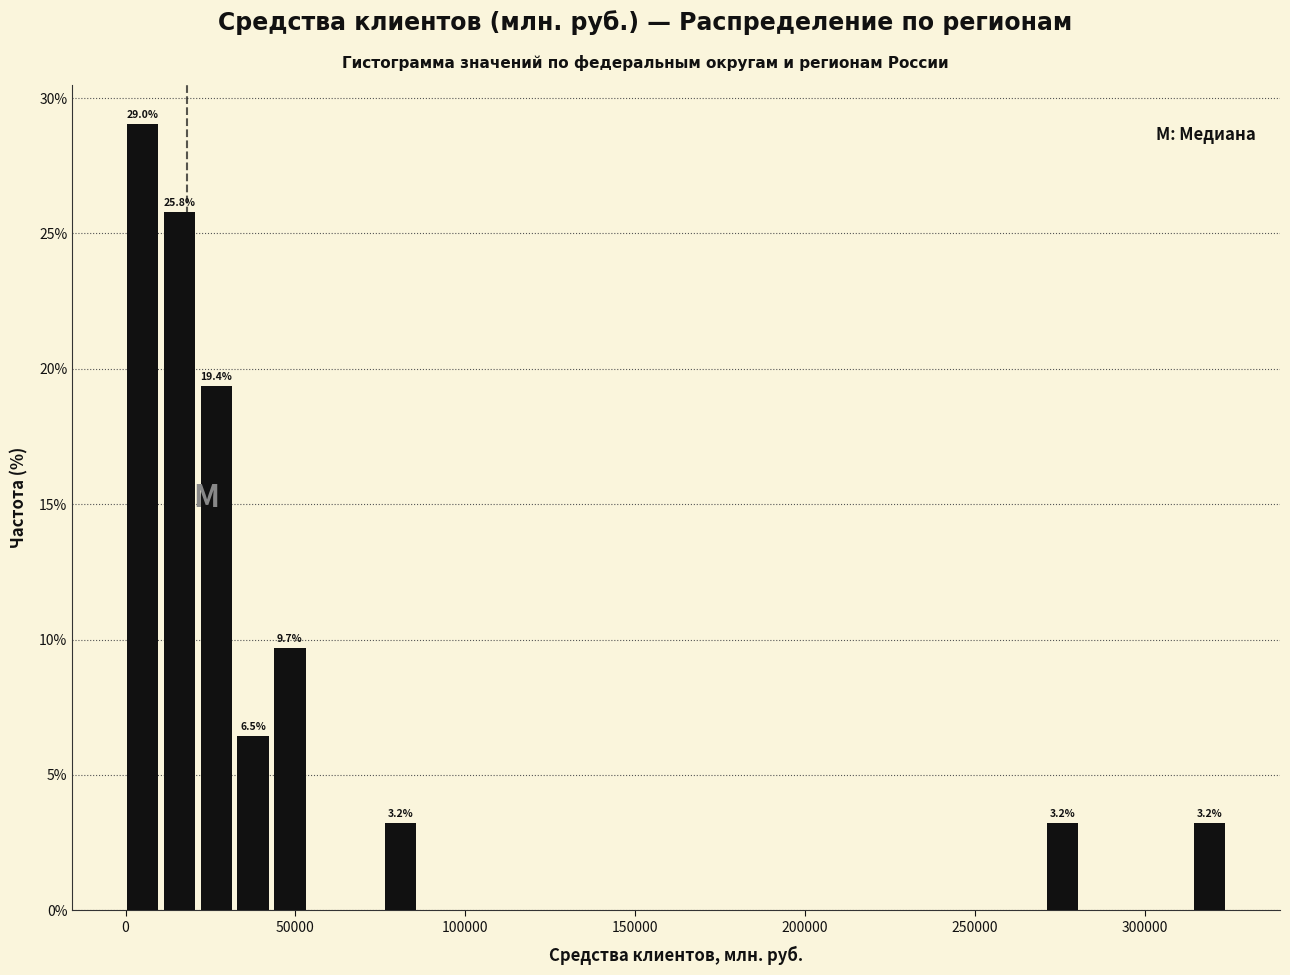

Around what value on the x-axis is the tallest bar? Give the approximate position of its centre, as read against the axis.

5000